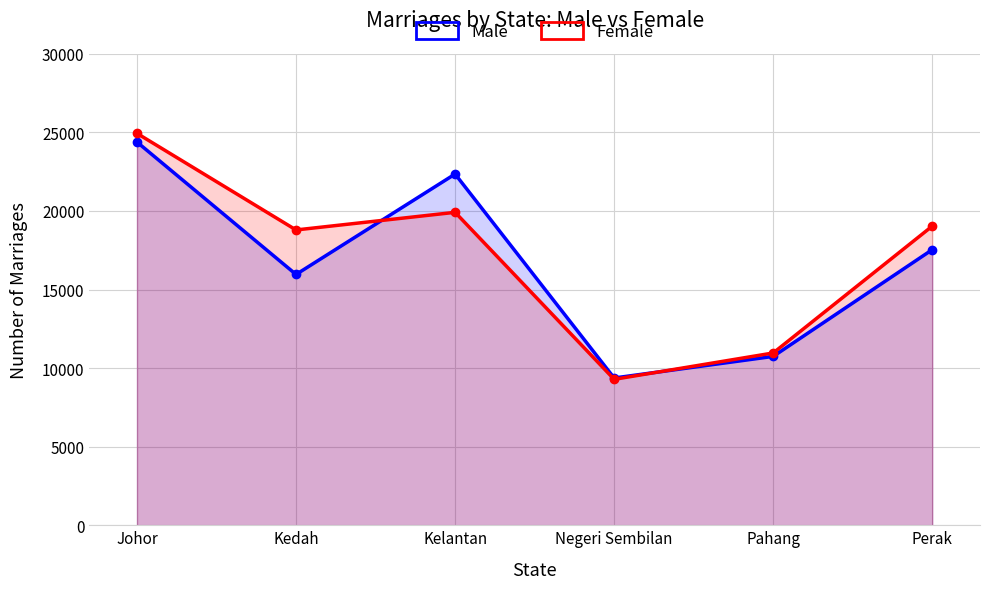

At which label is Male closest to 16877?

Perak